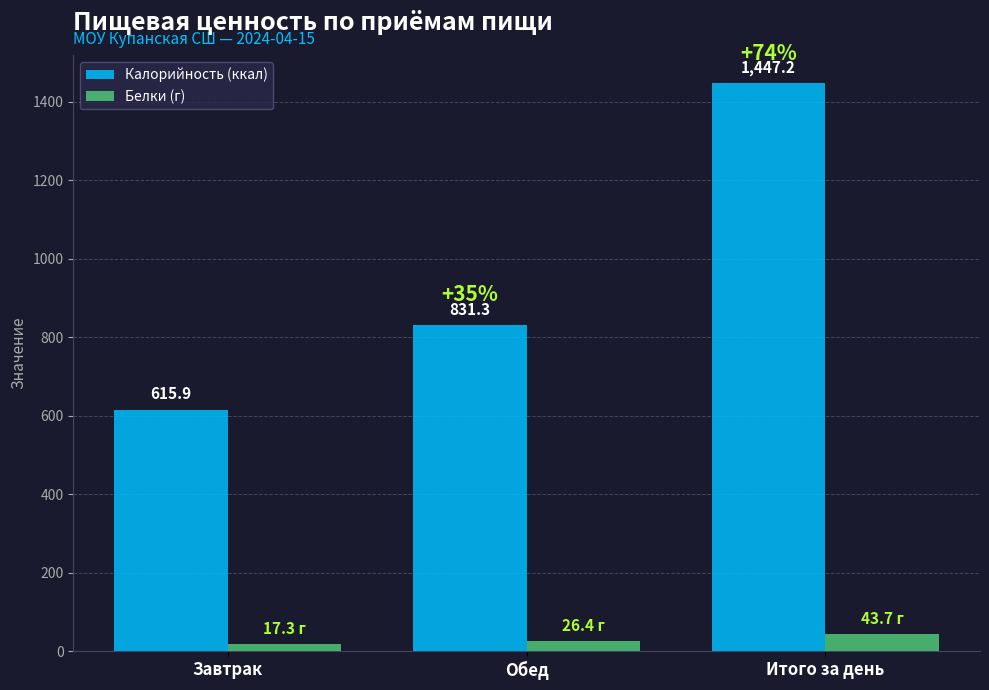

What is the label of the 2nd bar from the left?

Обед